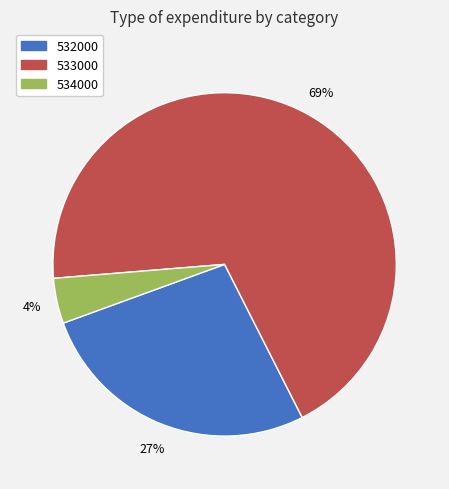

Is the sum of 533000 and 532000 greater than half?

Yes